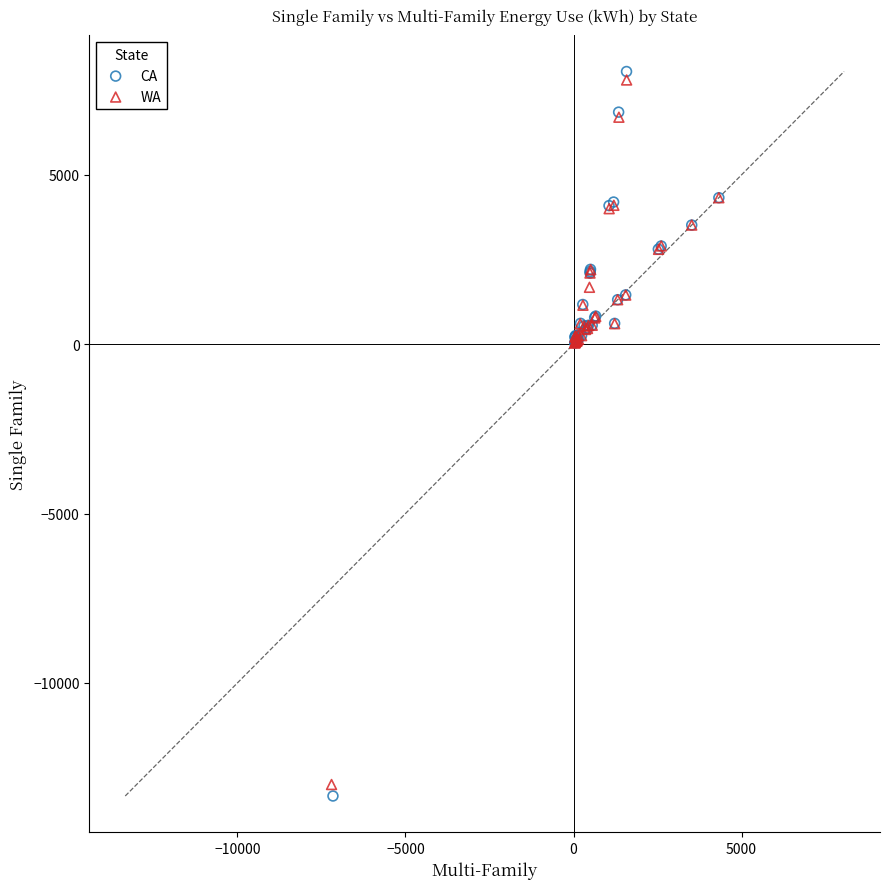

Which series has the widest spread of Y values?

CA